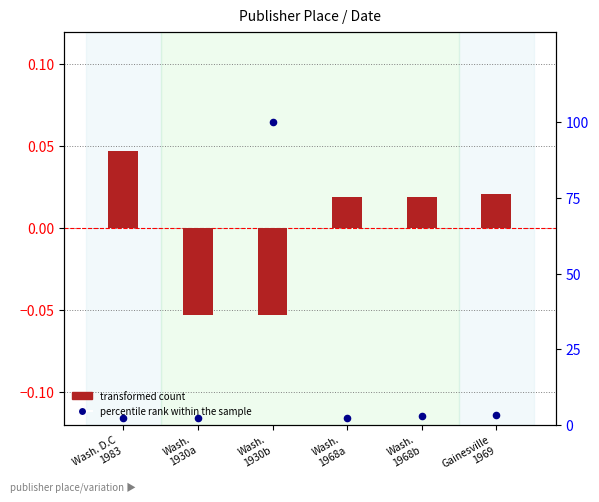

At how many categories does at least one series exceed 20?

1